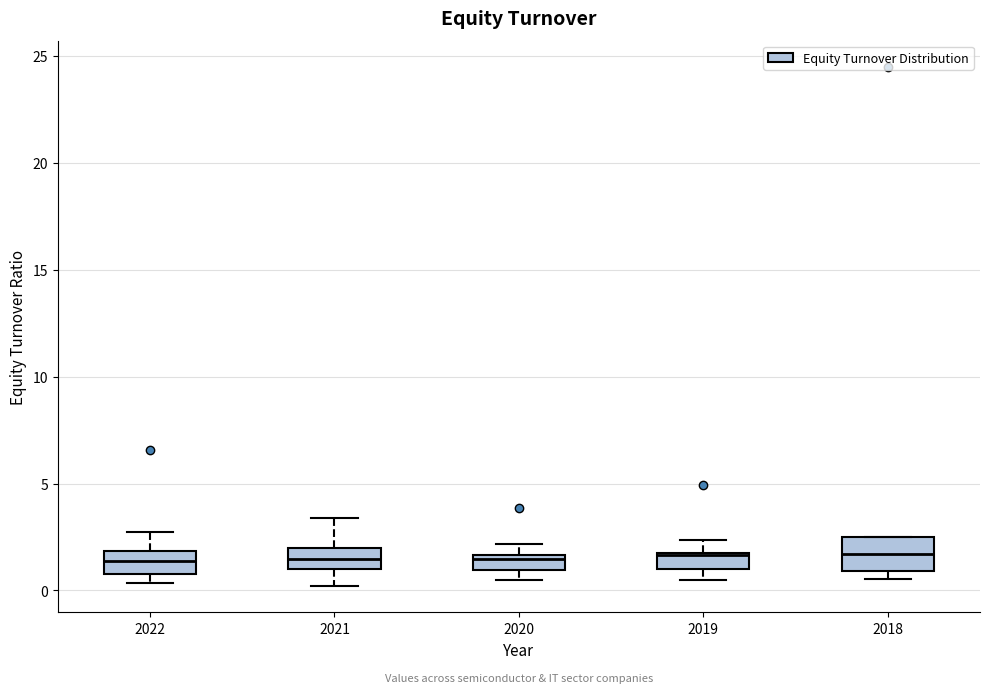

Where is the lower edge of the box at x = 2019 on the y-axis? The values are not printed on the chart, so give them approximately, as read against the axis.

1.0